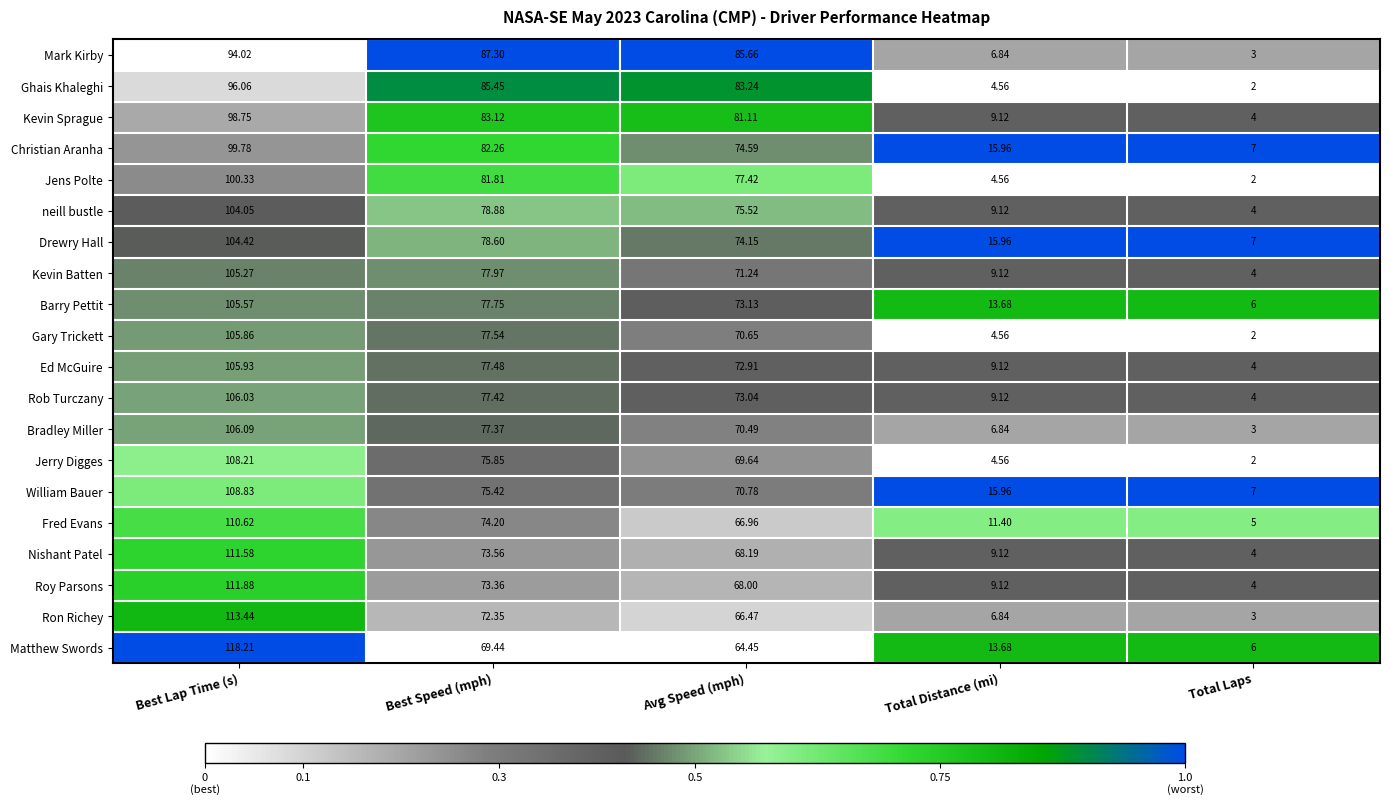

Which series has the largest range (max minus min)?

Matthew Swords